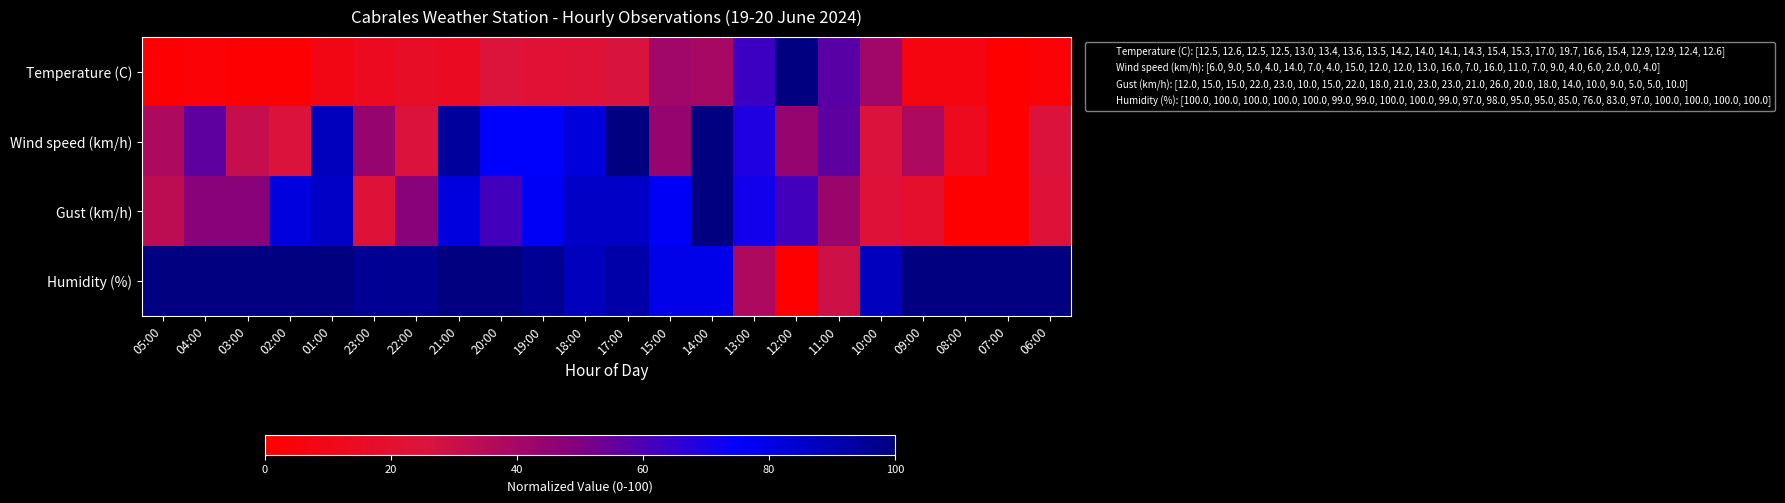

What is the difference between the highest and lowest values at 21:00?

84.9